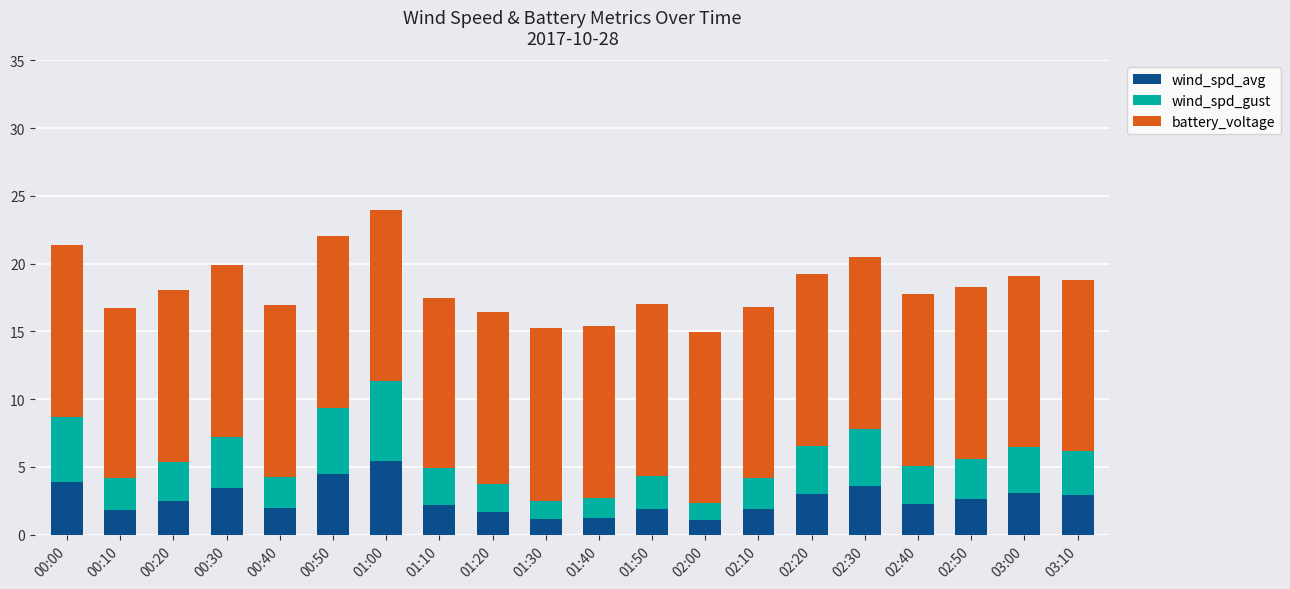

At which category is the sum across all series the highest?

01:00